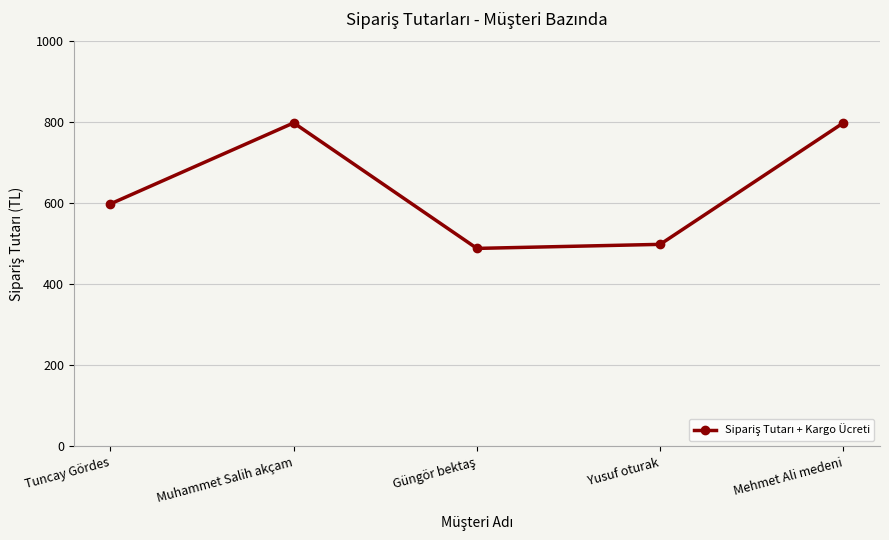

How many points are lower than both their immediate neighbors (excluding endpoints)?

1